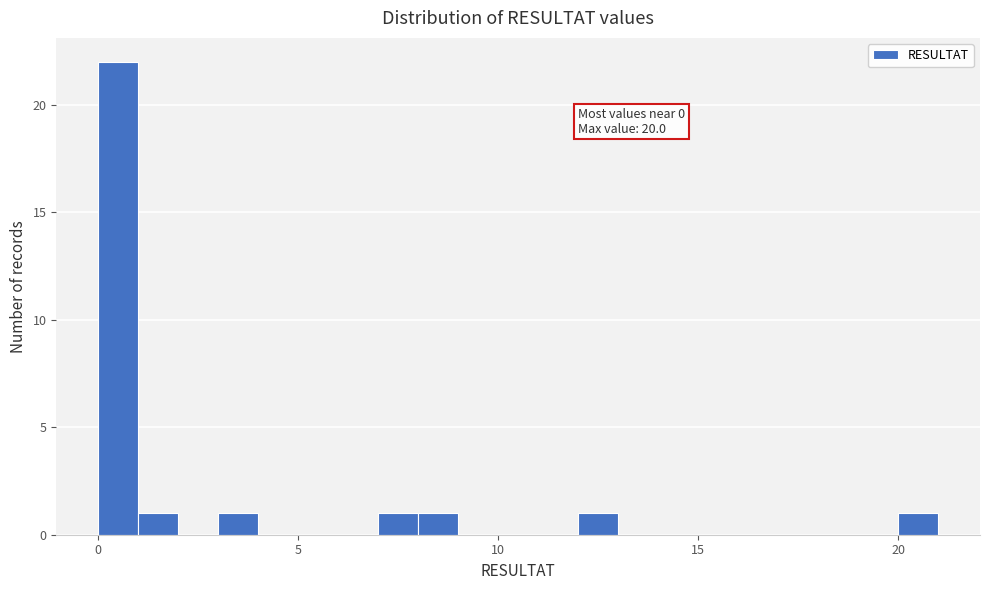

Read against the x-axis, roughly where is the centre of the tallest bar?

0.5